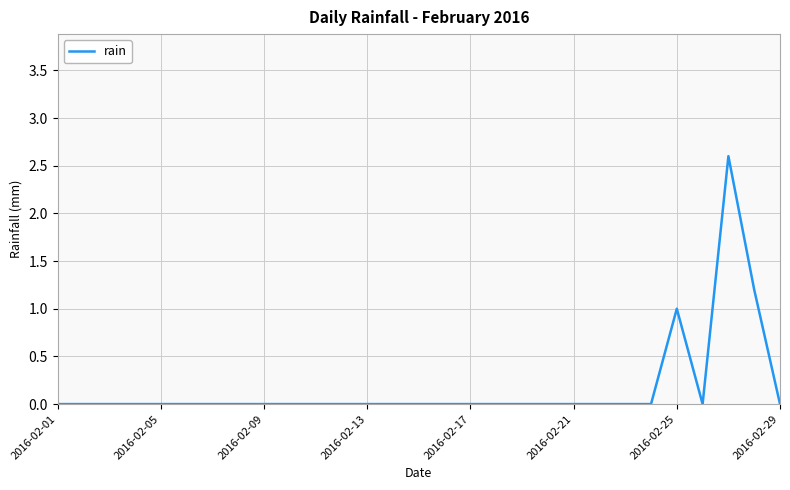

What is the greatest value displayed?

2.6